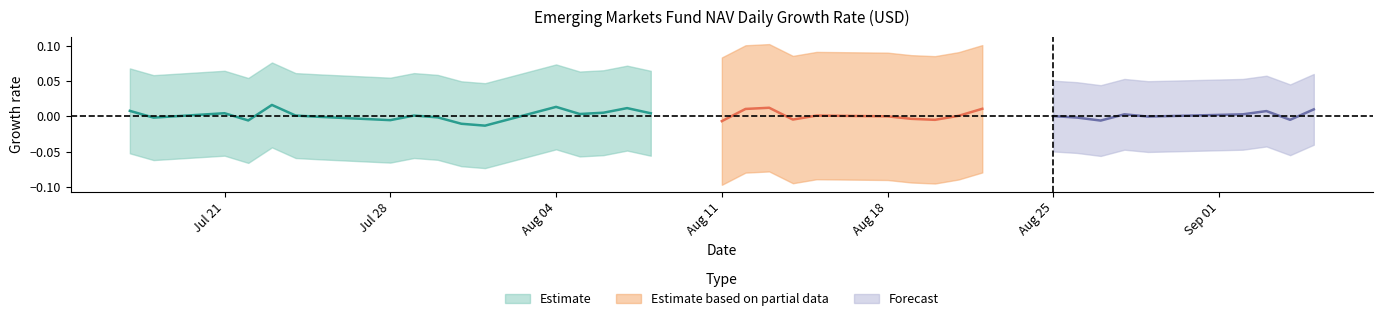

True or false: there are more than 1 points higher than both neighbors.

True